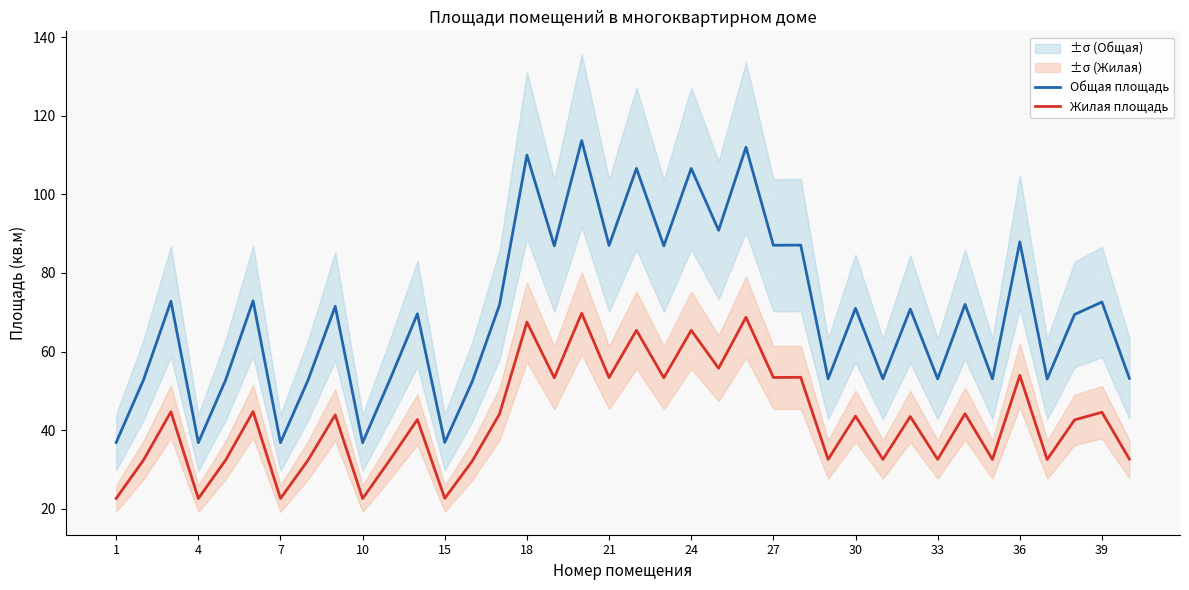

Is it true that Общая площадь equals 58.6 at 36?

False